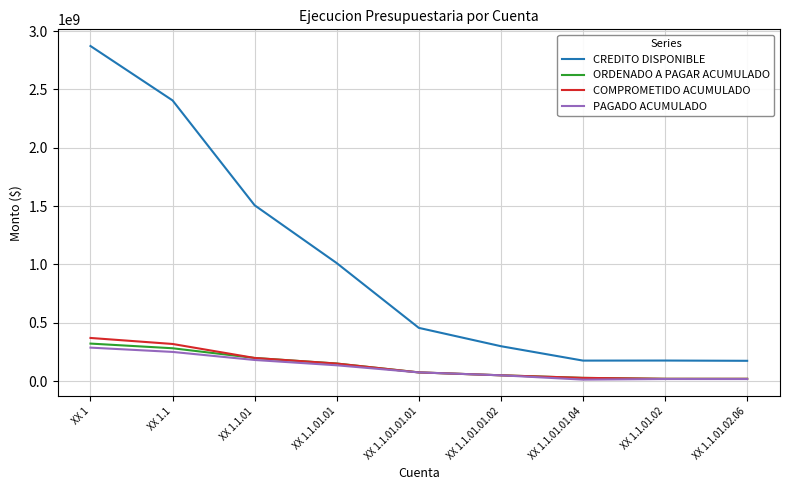

At which category is the sum across all series the highest?

XX 1